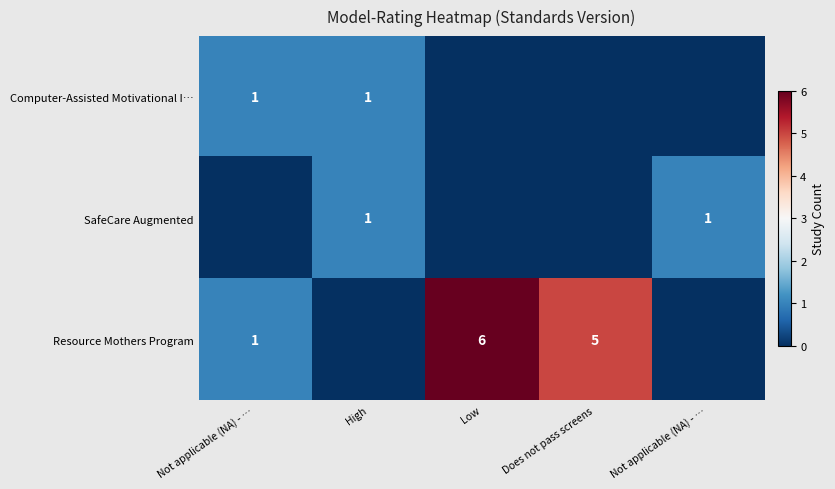

Rank the series by their maximum value, from highest to lowest.

Resource Mothers Program, Computer-Assisted Motivational I…, SafeCare Augmented